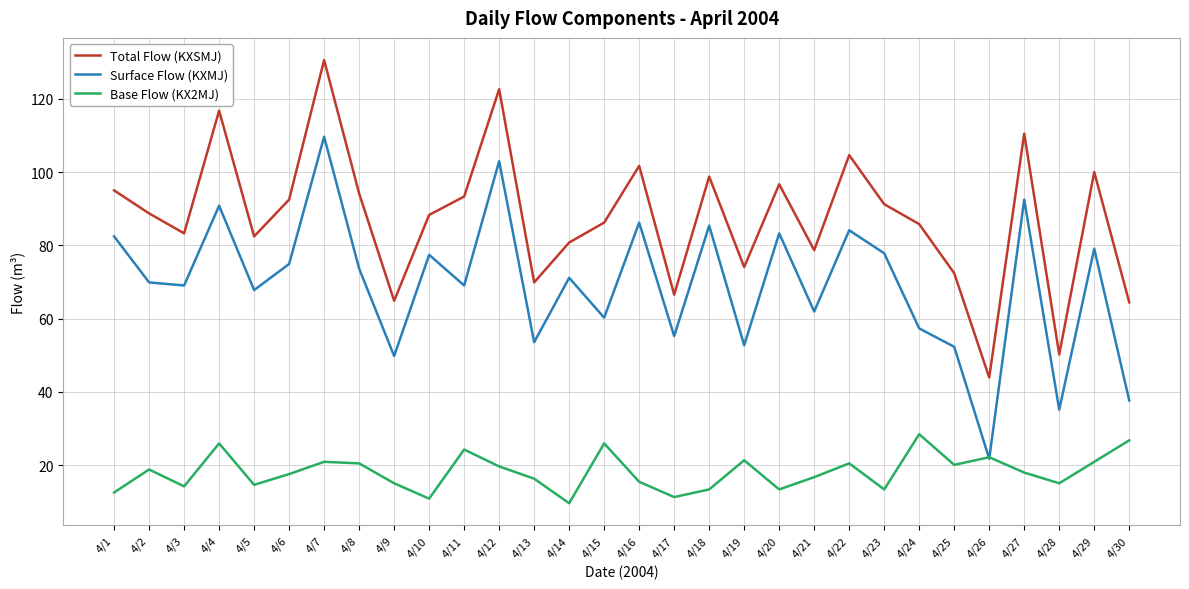

True or false: Total Flow (KXSMJ) and Surface Flow (KXMJ) intersect in this chart.

False